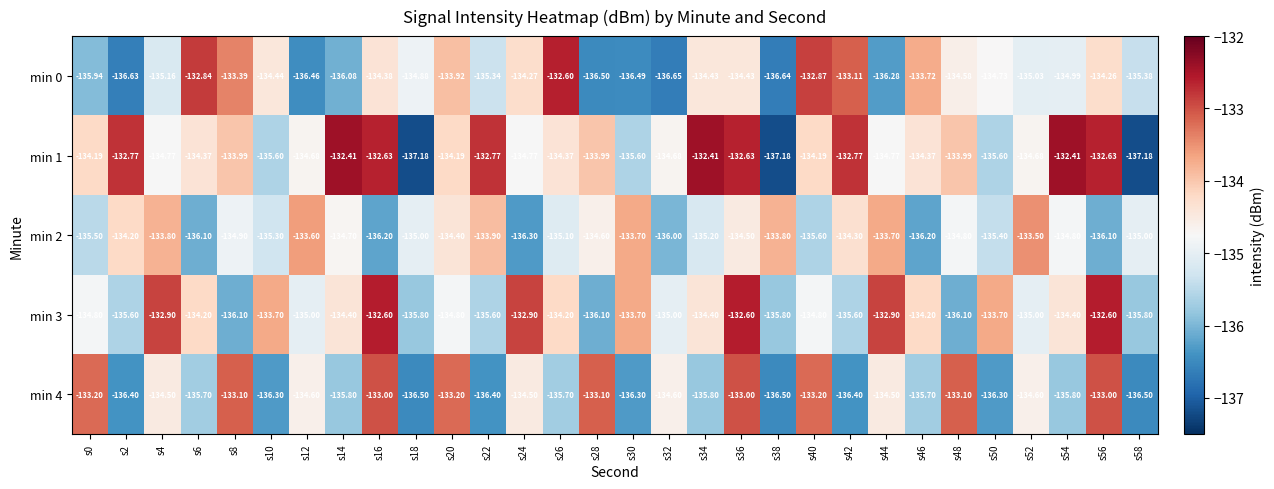

Is the value of min 0 at s12 greater than the value of min 2 at s50?

No